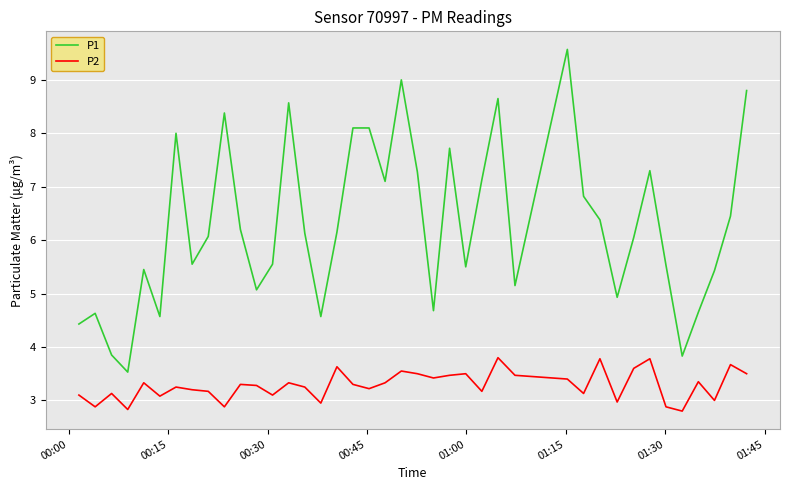

What are all the series names shown in the legend?

P1, P2